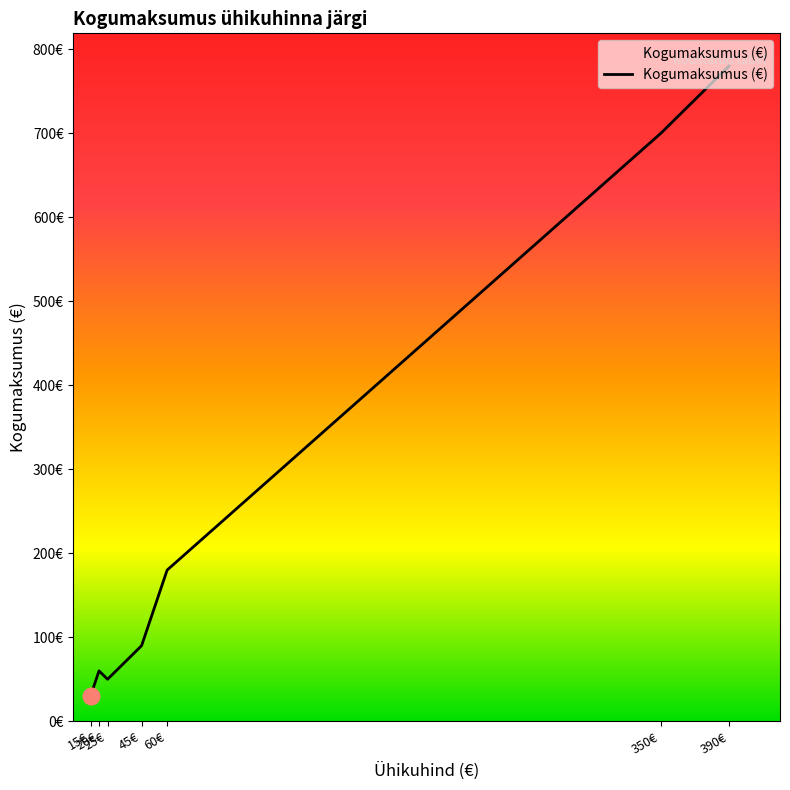

At which label is the value closest to 405?

60€